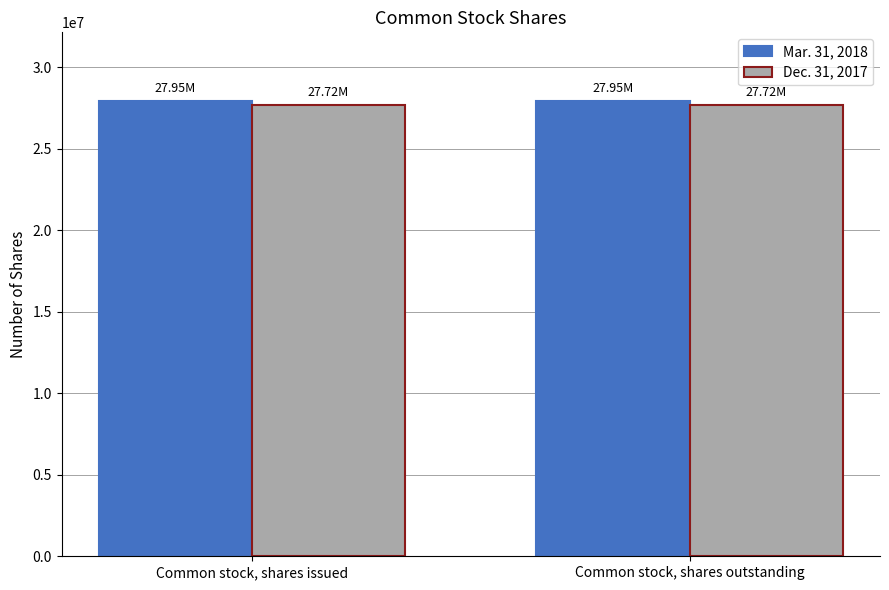

What is the label of the 1st bar from the left?

Common stock, shares issued